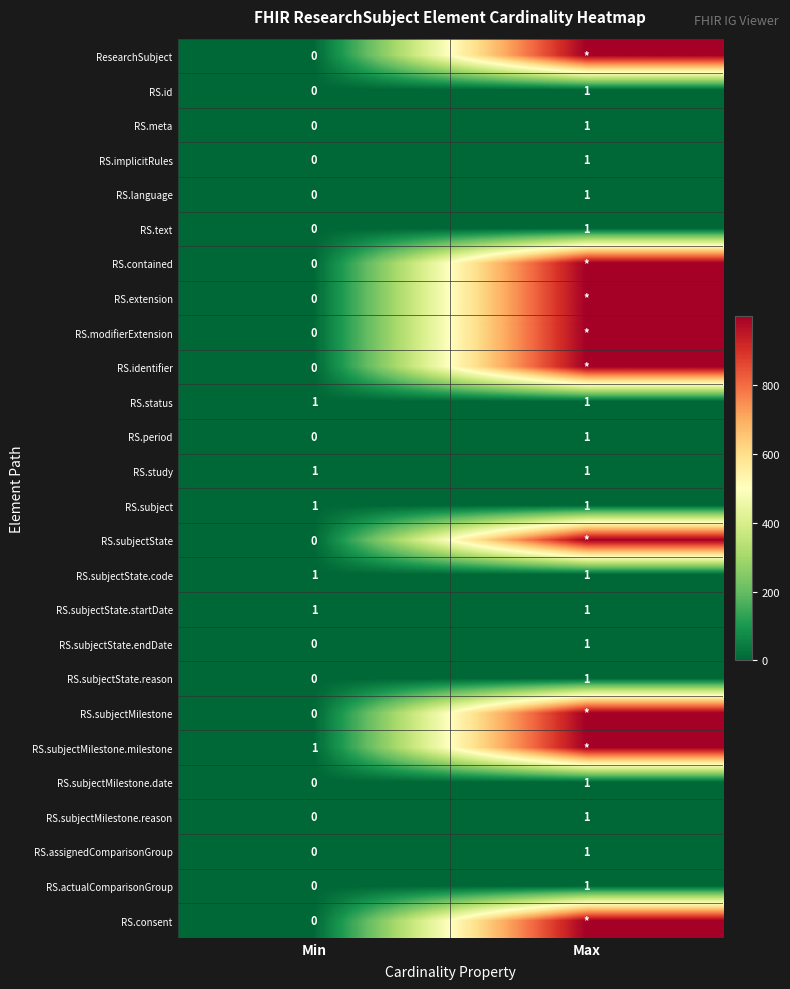

Rank the categories by RS.implicitRules value from lowest to highest.

Min, Max